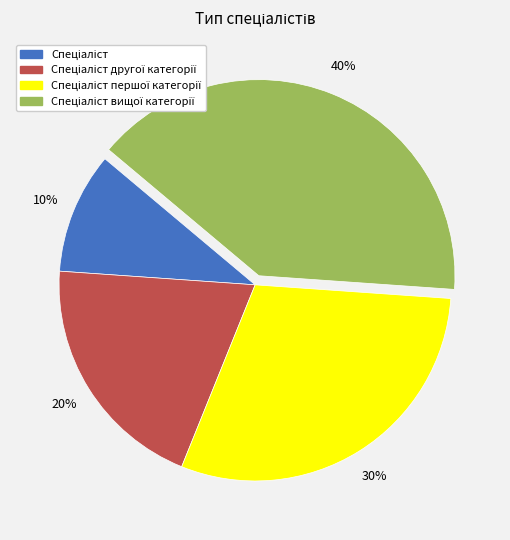

To the nearest percent, what is the average slice percentage?

25%